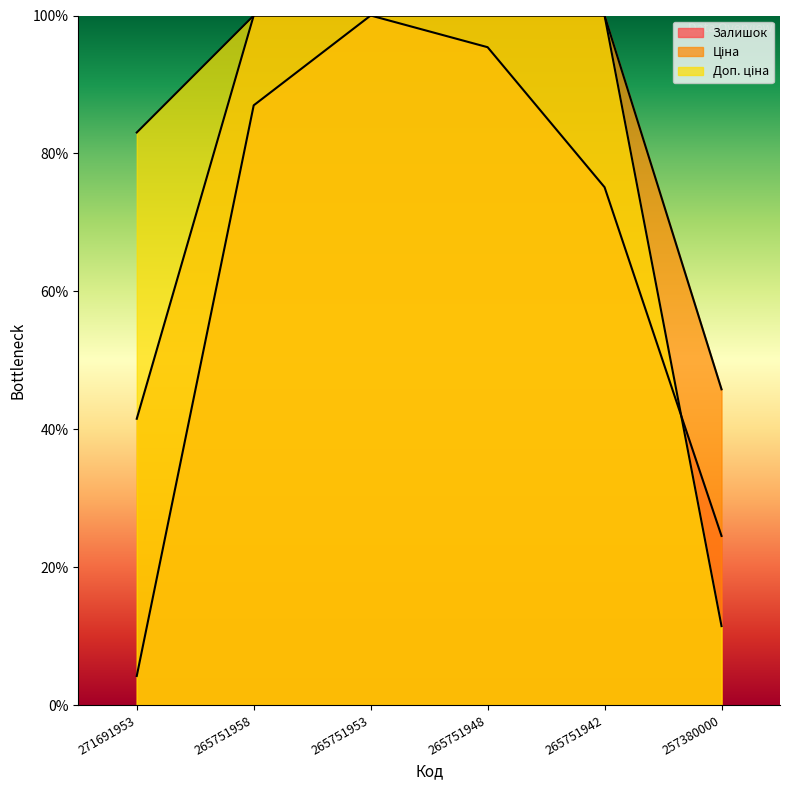

How many lines are shown in the chart?

3